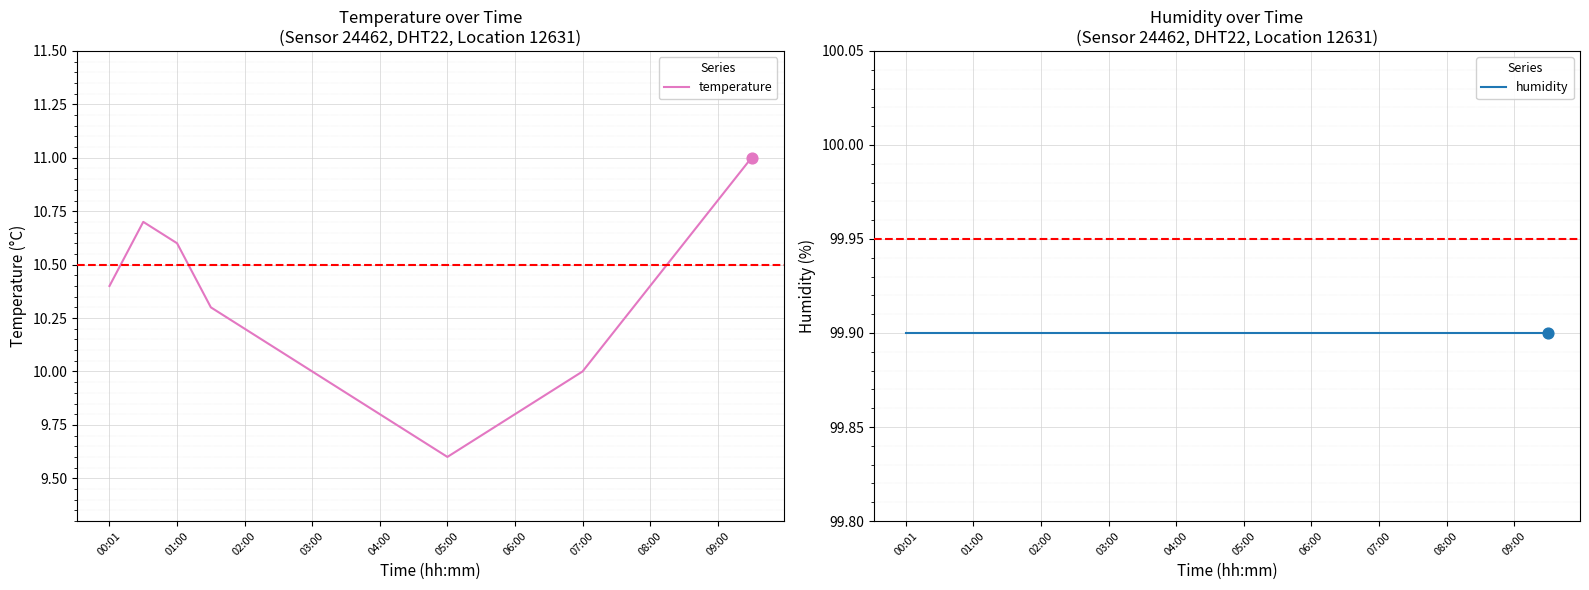

True or false: temperature has a value of 14.9 at 09:00.

False